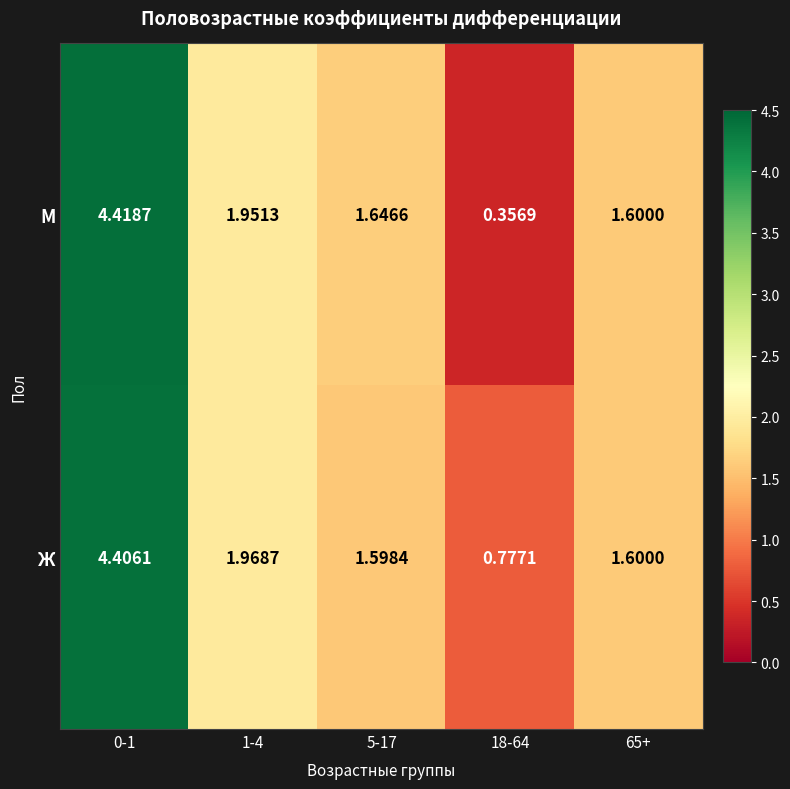

Rank the series by their maximum value, from highest to lowest.

М, Ж